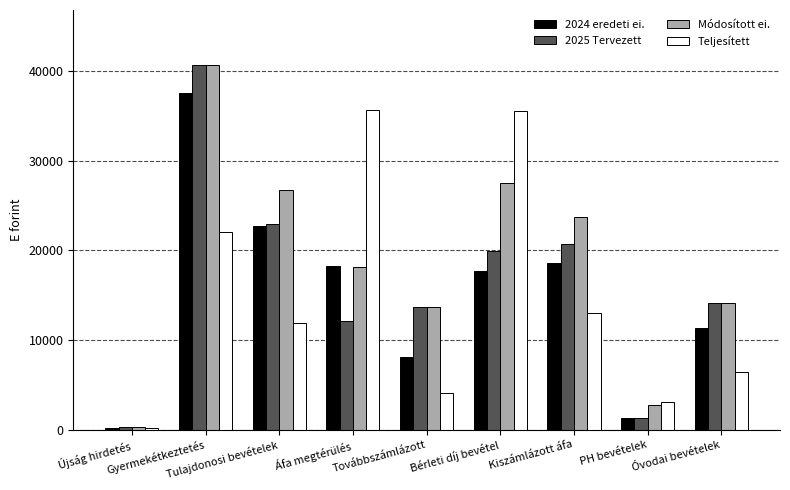

Between Tulajdonosi bevételek and Bérleti díj bevétel, which series saw the biggest shift?

Teljesített